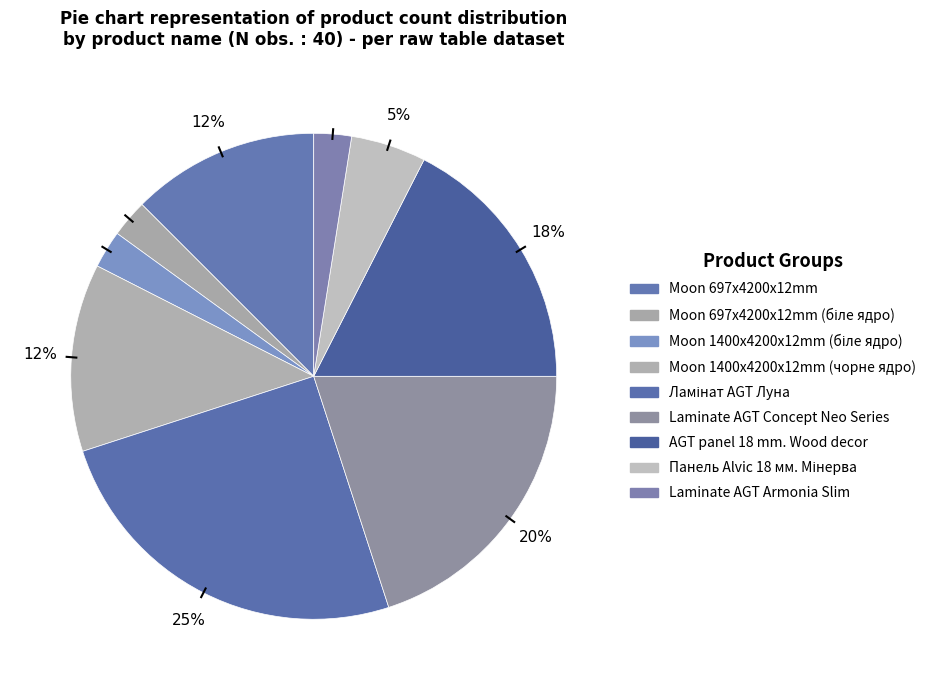

How many slices are in this pie chart?

9